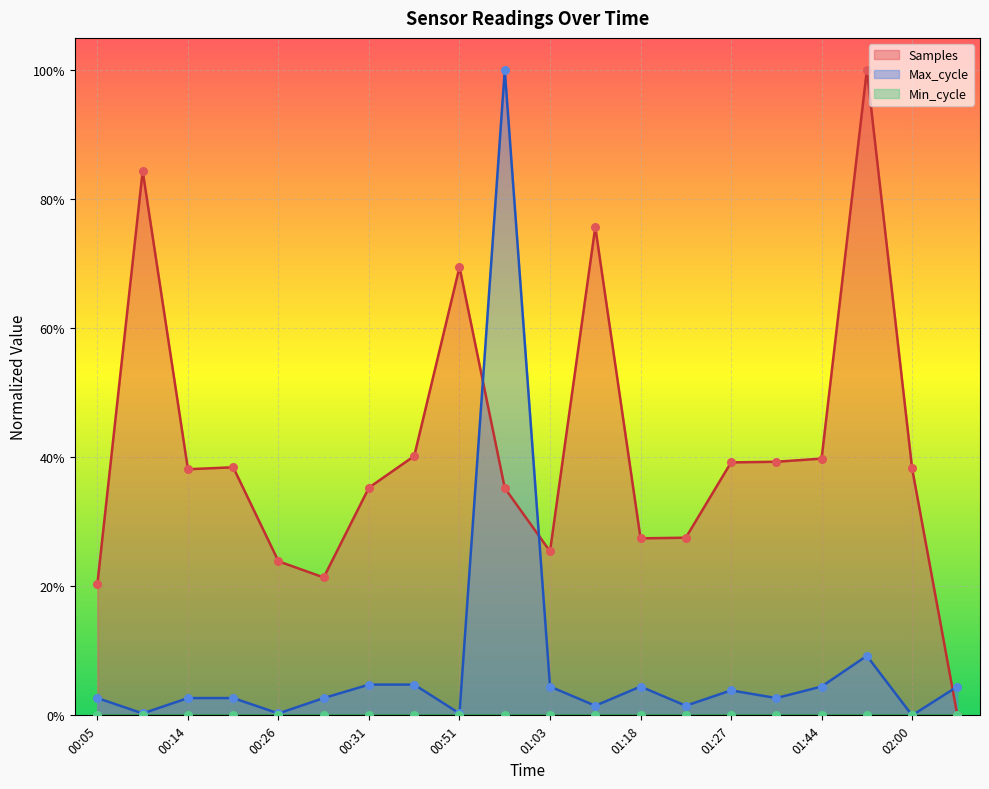

At how many categories does at least one series exceed 0?

20